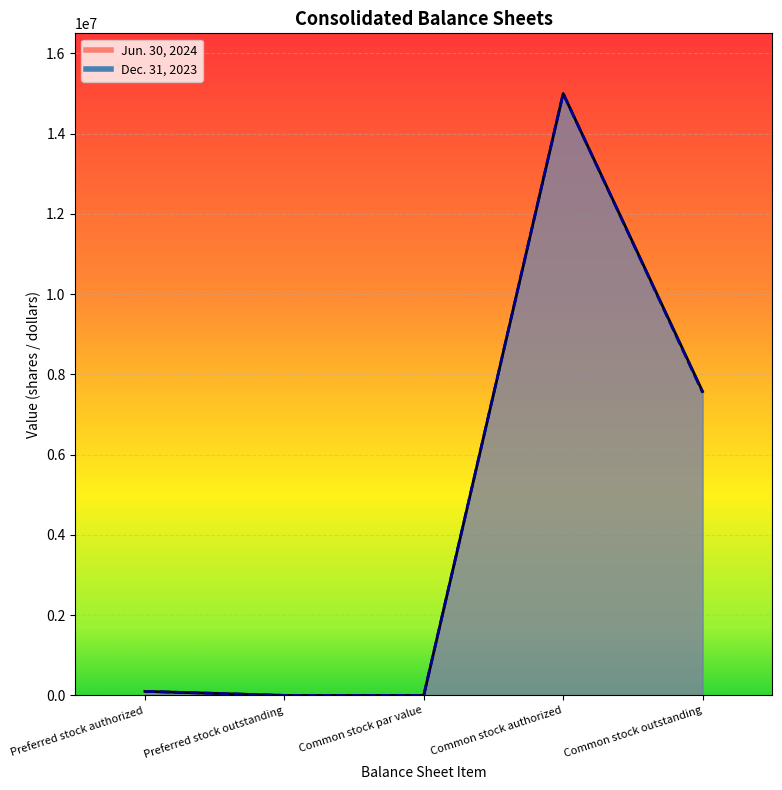

Which has a higher value, Common stock outstanding or Preferred stock authorized?

Common stock outstanding